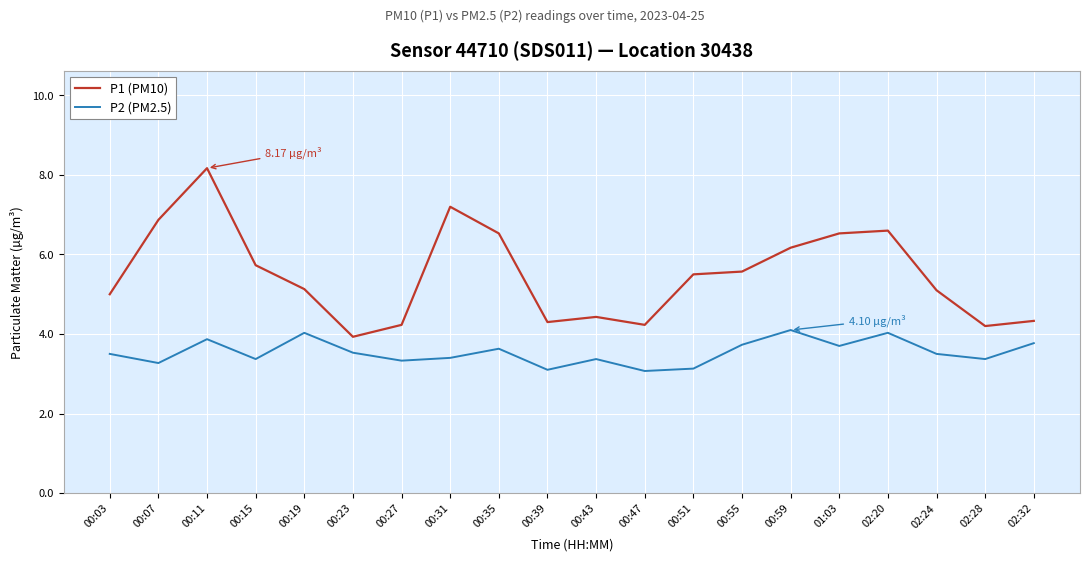

Which series has the widest spread of values?

P1 (PM10)